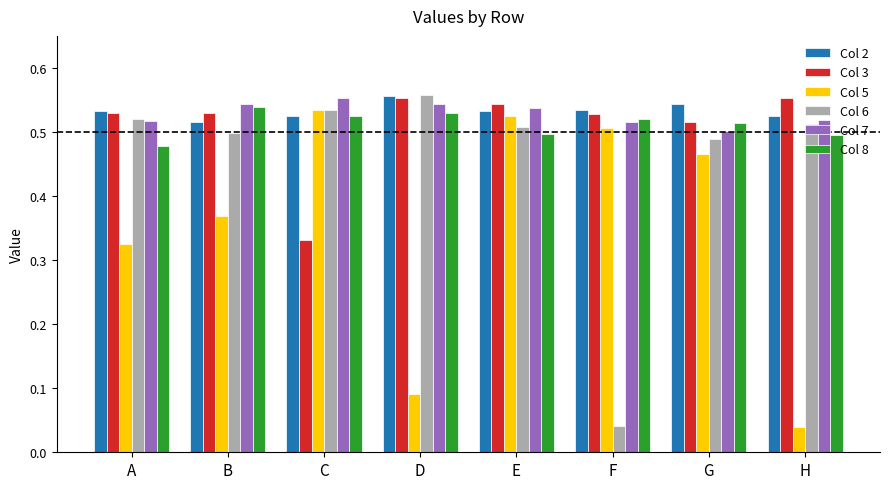

True or false: Col 8 has a value of 0.5 at G.

True